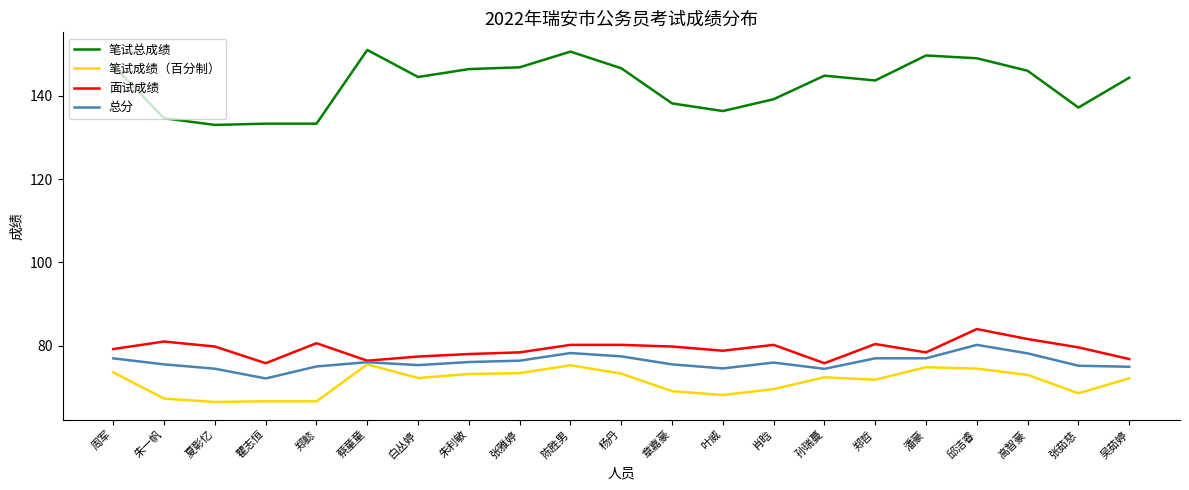

True or false: 笔试成绩（百分制） has more than 0 points higher than both neighbors.

True